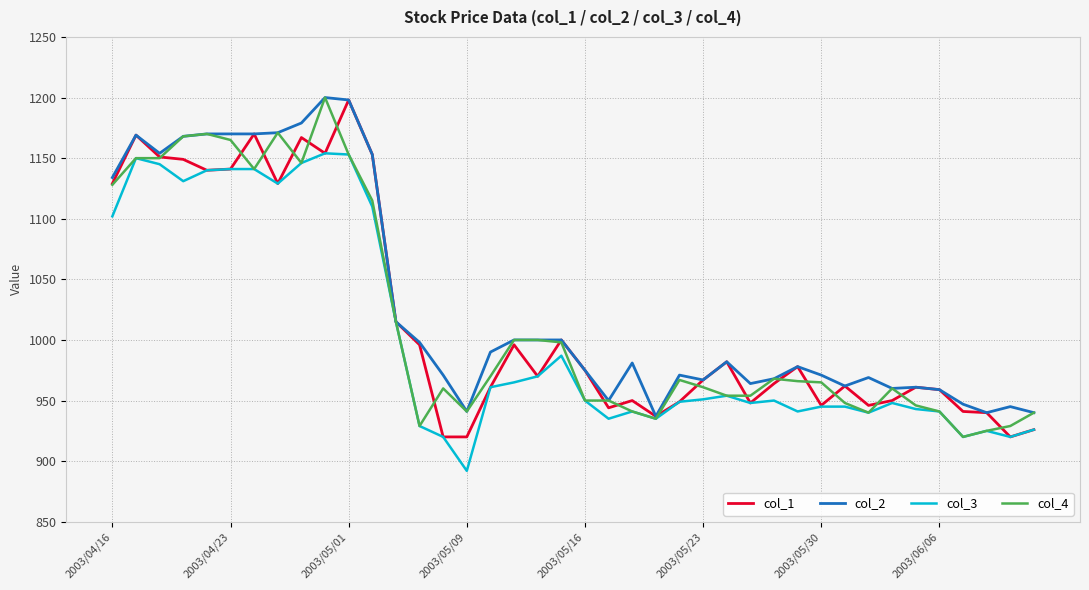

What is the minimum value shown in the chart?

892